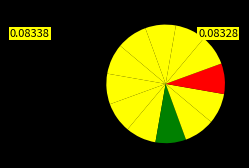

Is there a majority slice in this chart?

No